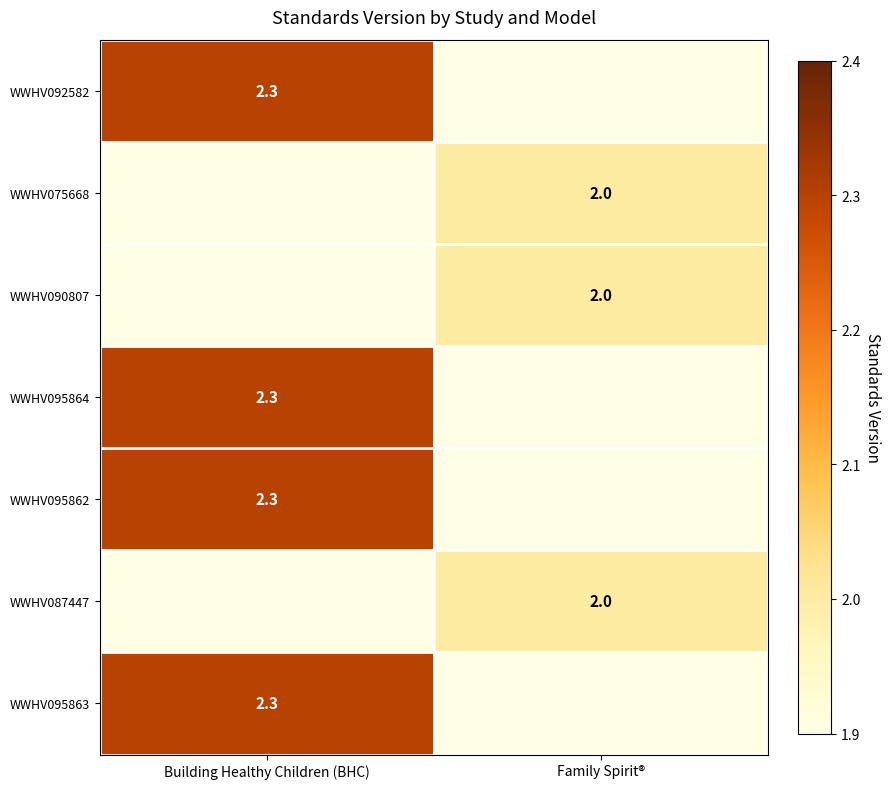

True or false: WWHV095863 has a value of 2.3 at Building Healthy Children (BHC).

True